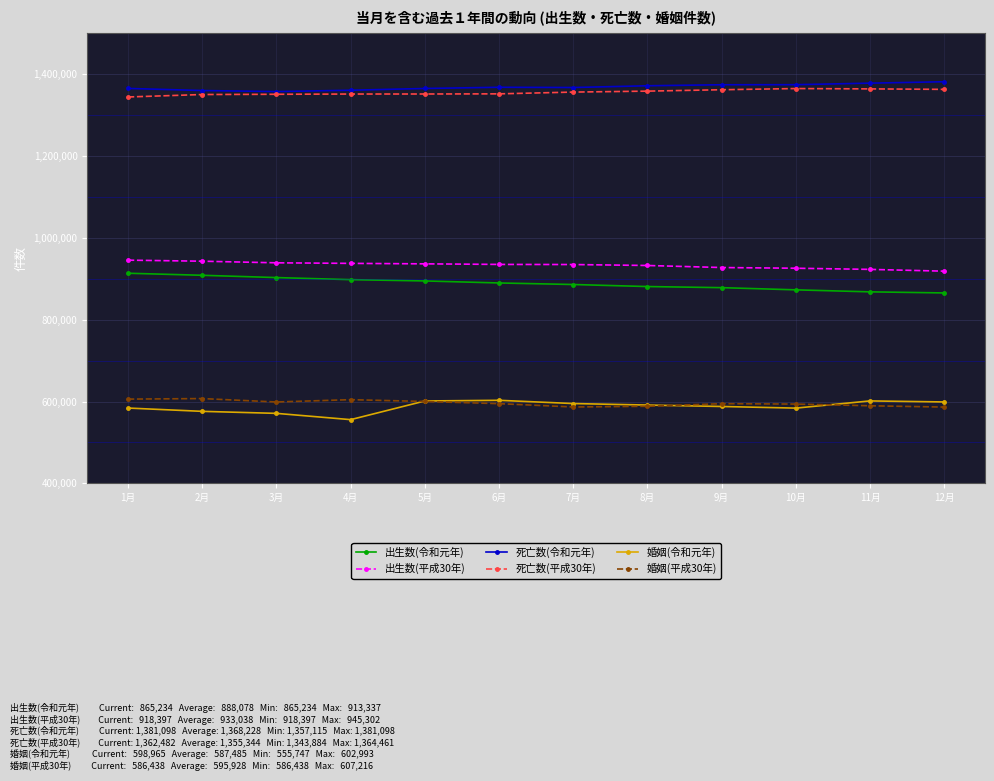

True or false: 出生数(令和元年) and 出生数(平成30年) cross at least once.

False